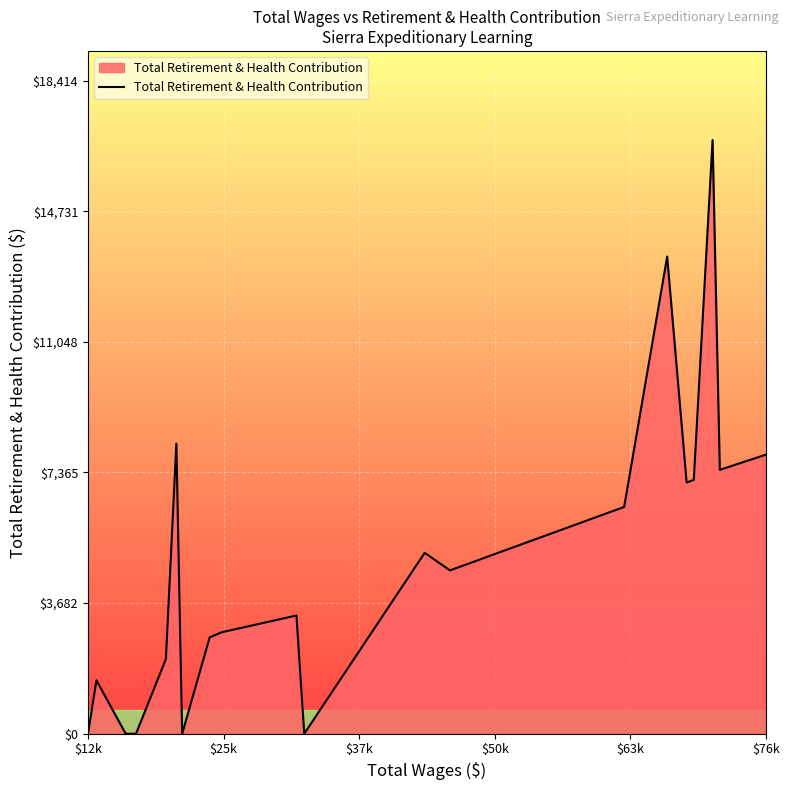

What is the difference between the maximum and minimum values?

16740